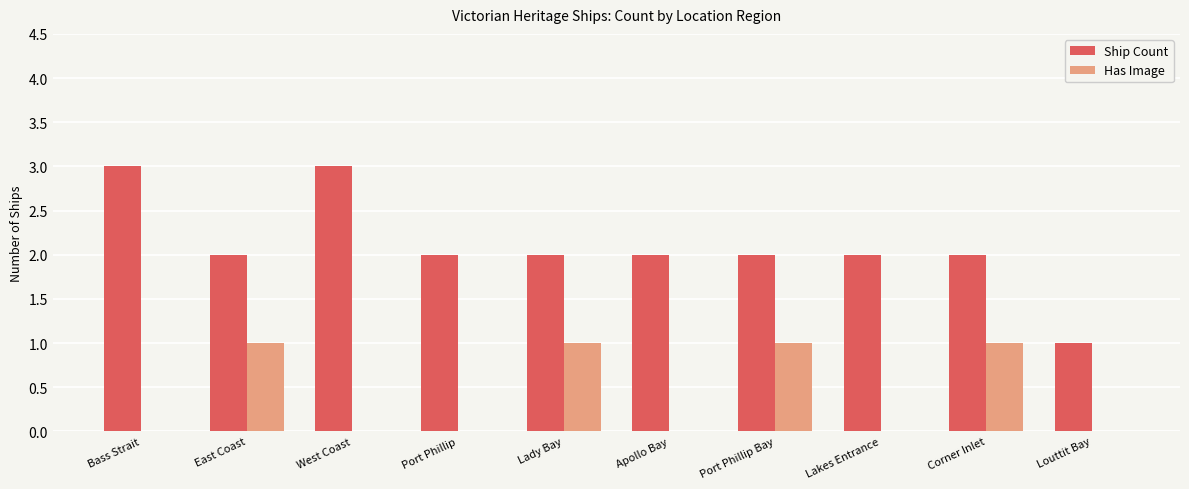

Is it true that Ship Count equals 0 at Lady Bay?

False